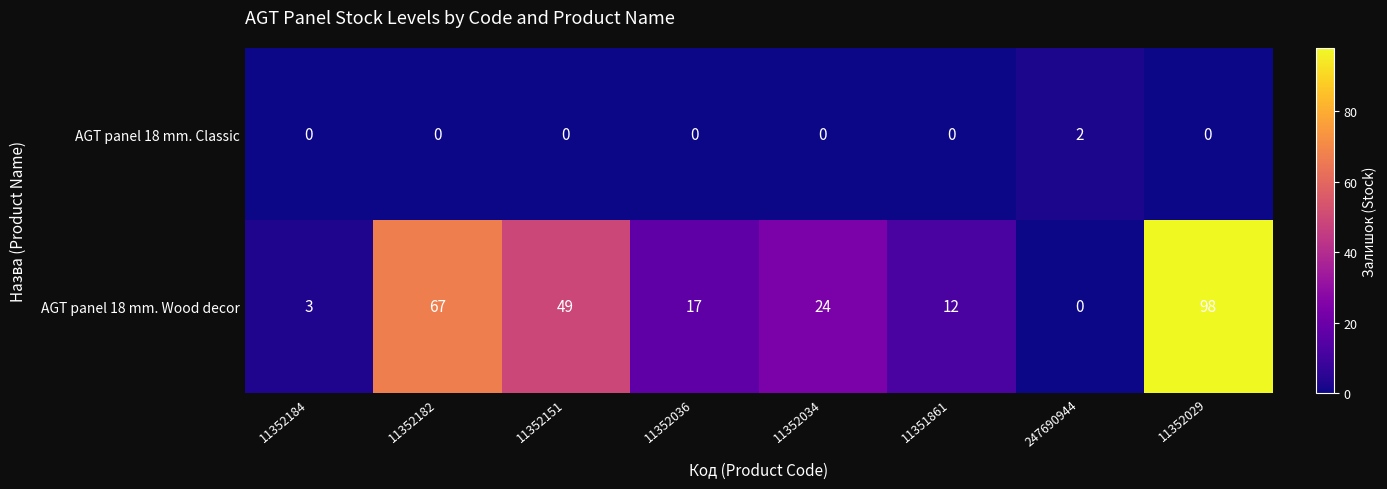

At which category is the sum across all series the highest?

11352029